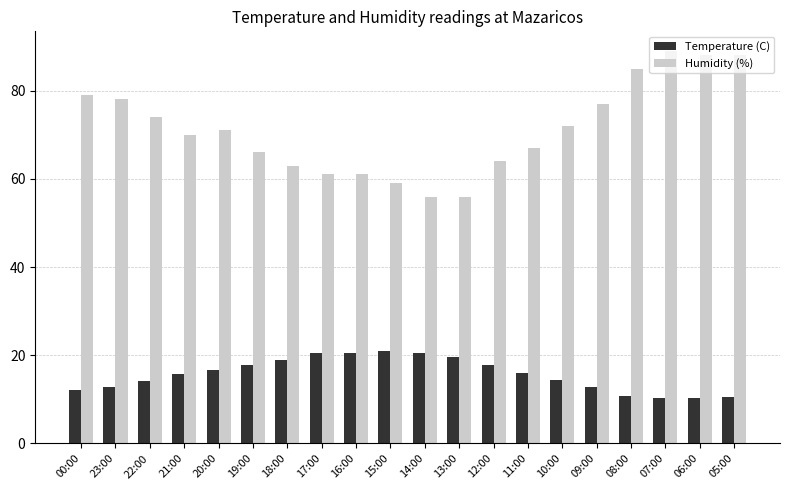

How many distinct data groups are displayed?

2